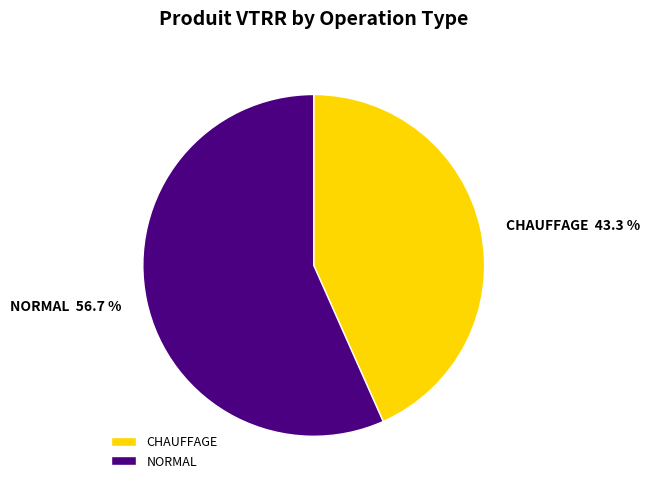

How many slices are in this pie chart?

2